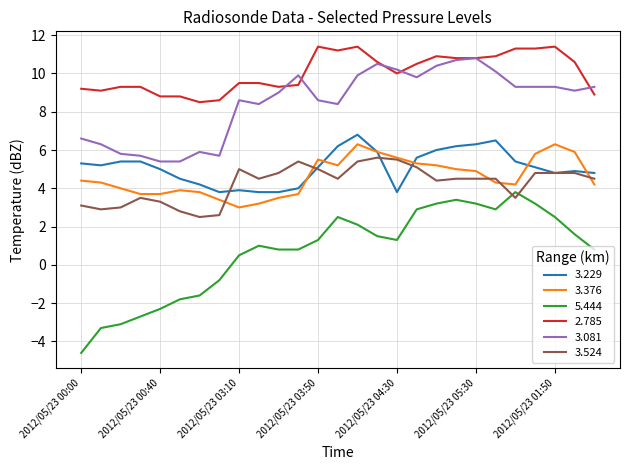

At how many categories does at least one series exceed 6?

27